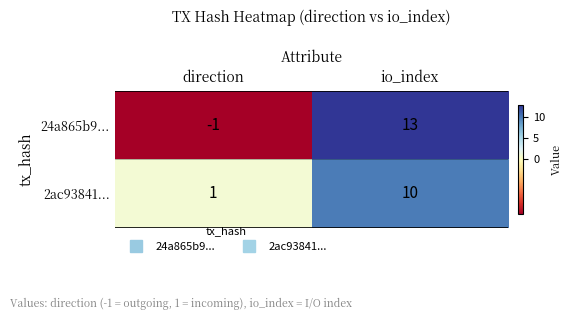

At which category is the sum across all series the highest?

io_index